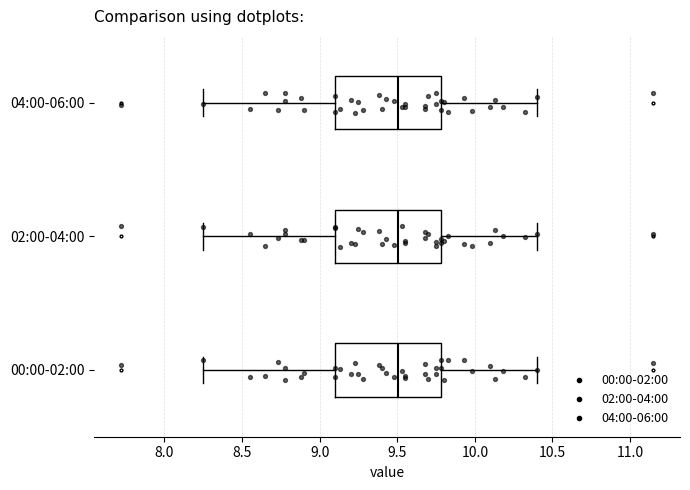

Reading bottom to top, transcribe this box plot: for each box, give where its median line is, the range the box spans, and where its two whiskers end, as read against the x-axis. The values are not printed on the chart, so give them approximately, as read against the axis.

00:00-02:00: median 9.50, box 9.10 to 9.80, whiskers 8.25 to 10.40
02:00-04:00: median 9.50, box 9.10 to 9.80, whiskers 8.25 to 10.40
04:00-06:00: median 9.50, box 9.10 to 9.80, whiskers 8.25 to 10.40